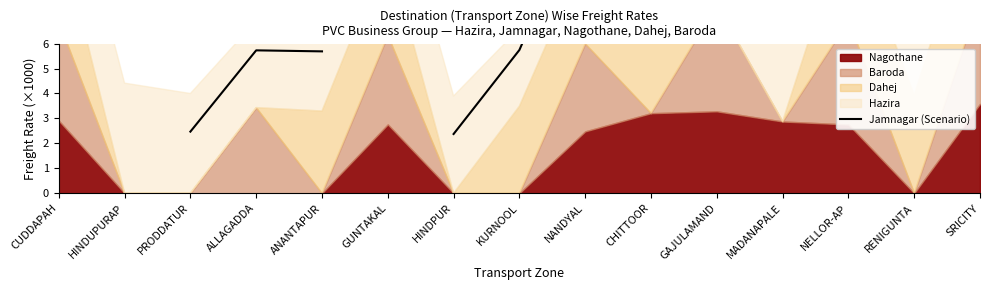

Between SRICITY and HINDPUR, which is larger?

SRICITY